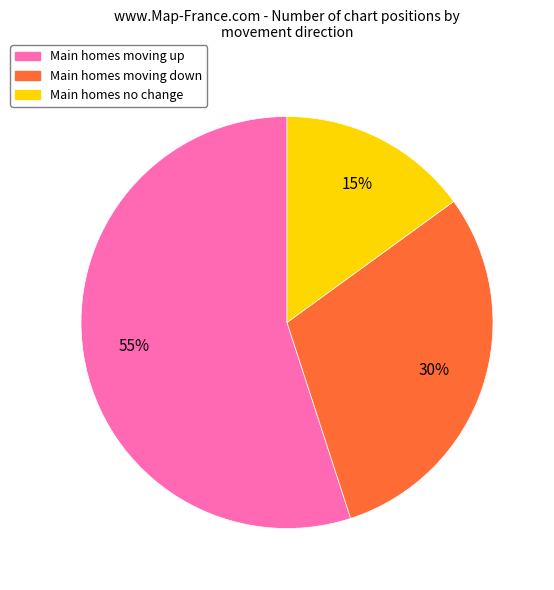

What percentage is the Main homes moving up slice, to the nearest percent?

55%